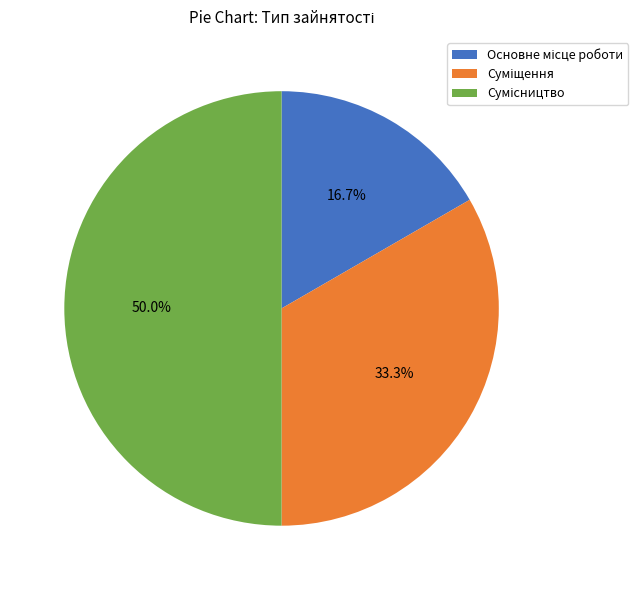

Count the number of slices in the pie.

3